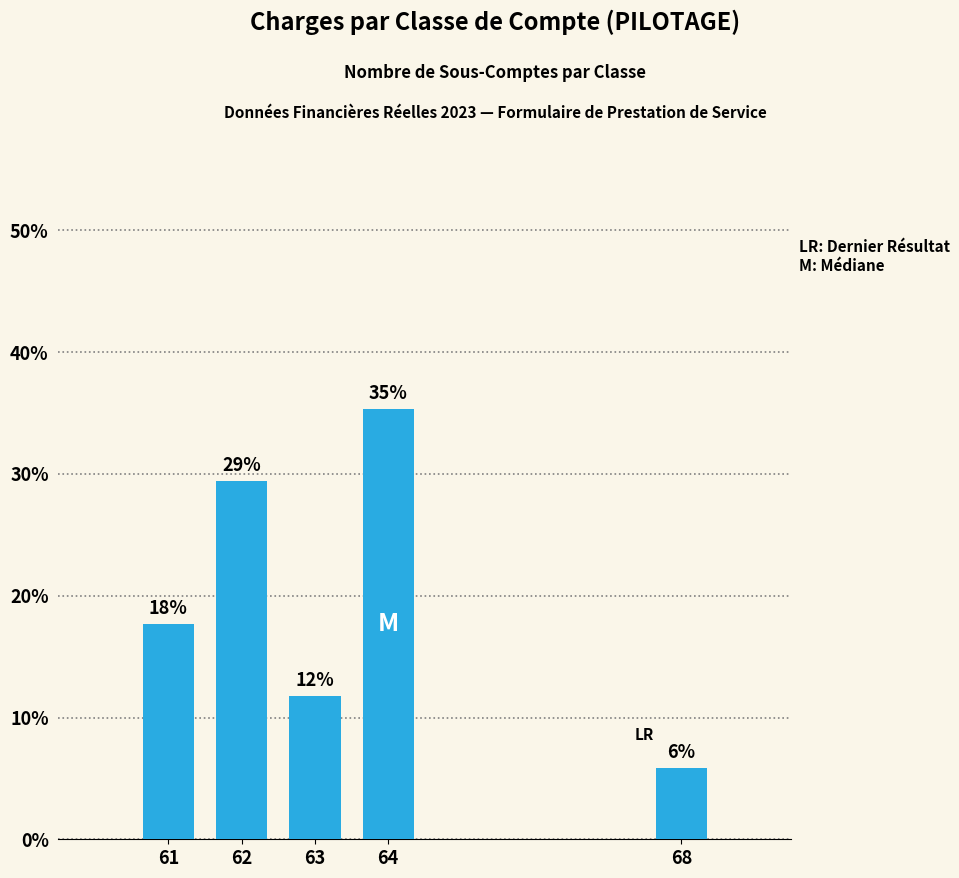

How many bars are there in total?

5